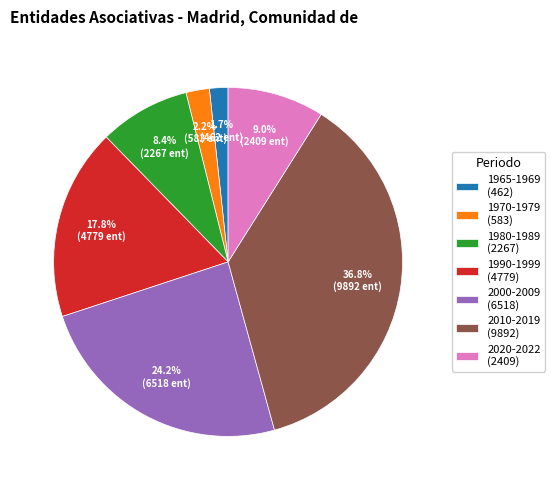

Which slice is the largest?

2010-2019